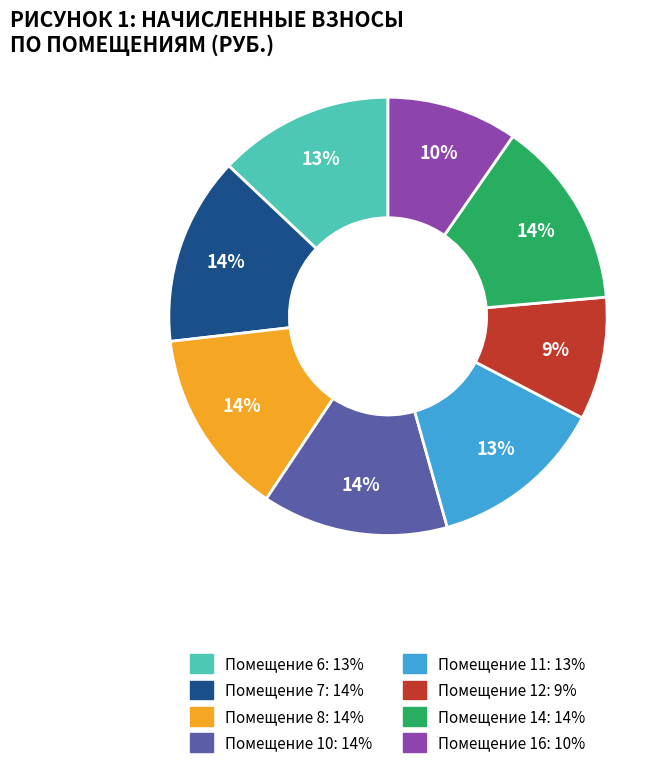

Is there a majority slice in this chart?

No